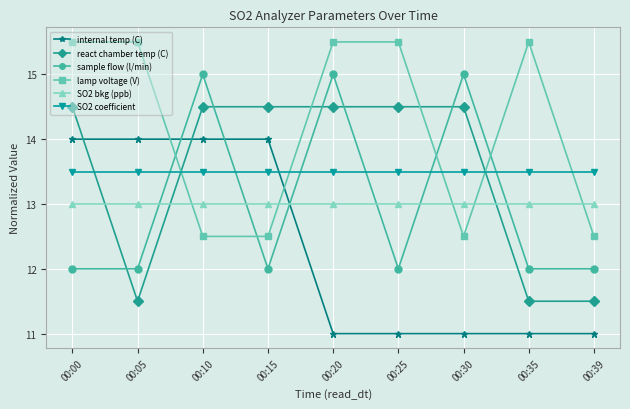

At how many categories does at least one series exceed 13?

9